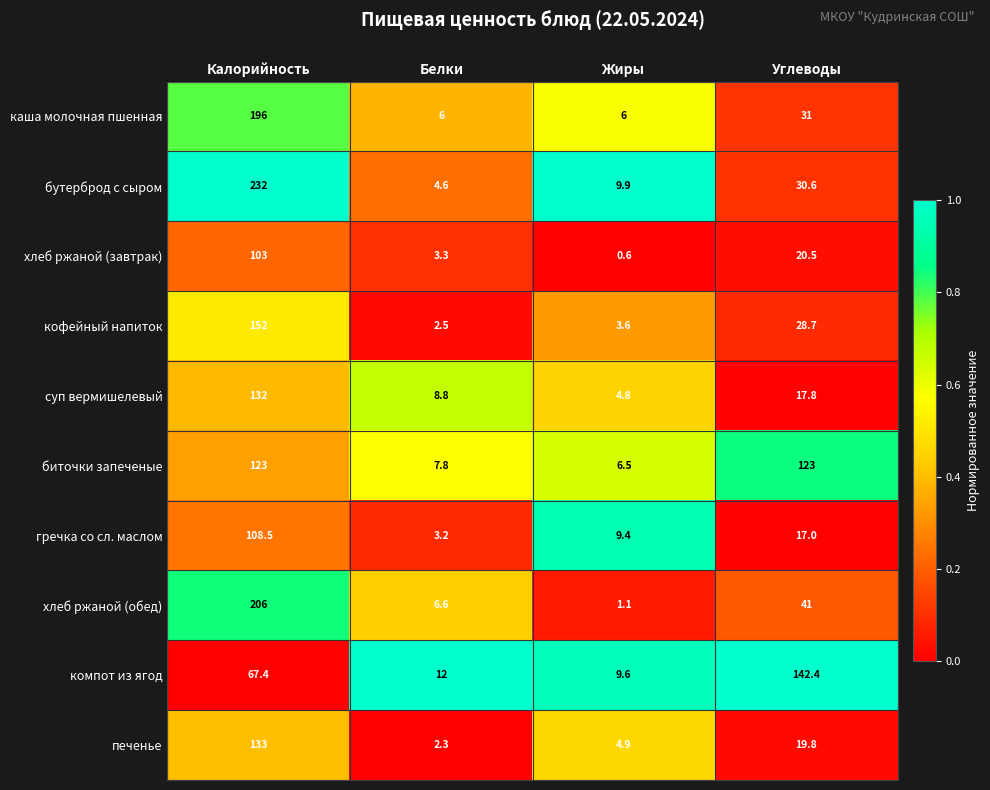

What is the total value across all series at Белки?

57.1